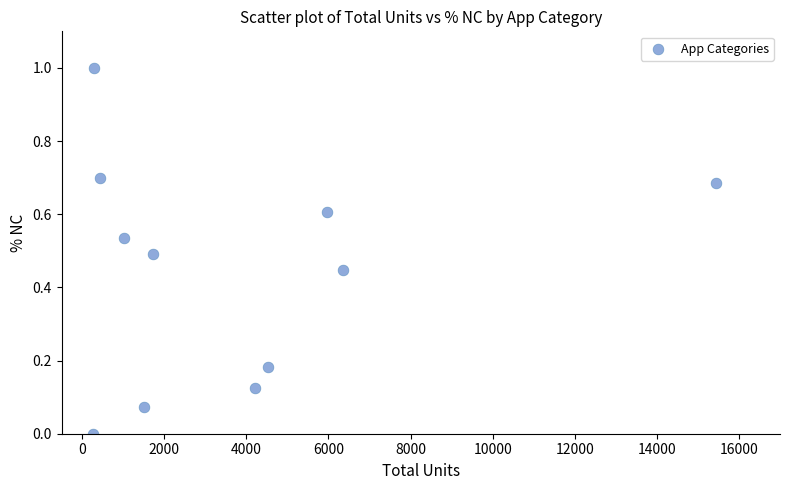

What is the average X value?

3795.5